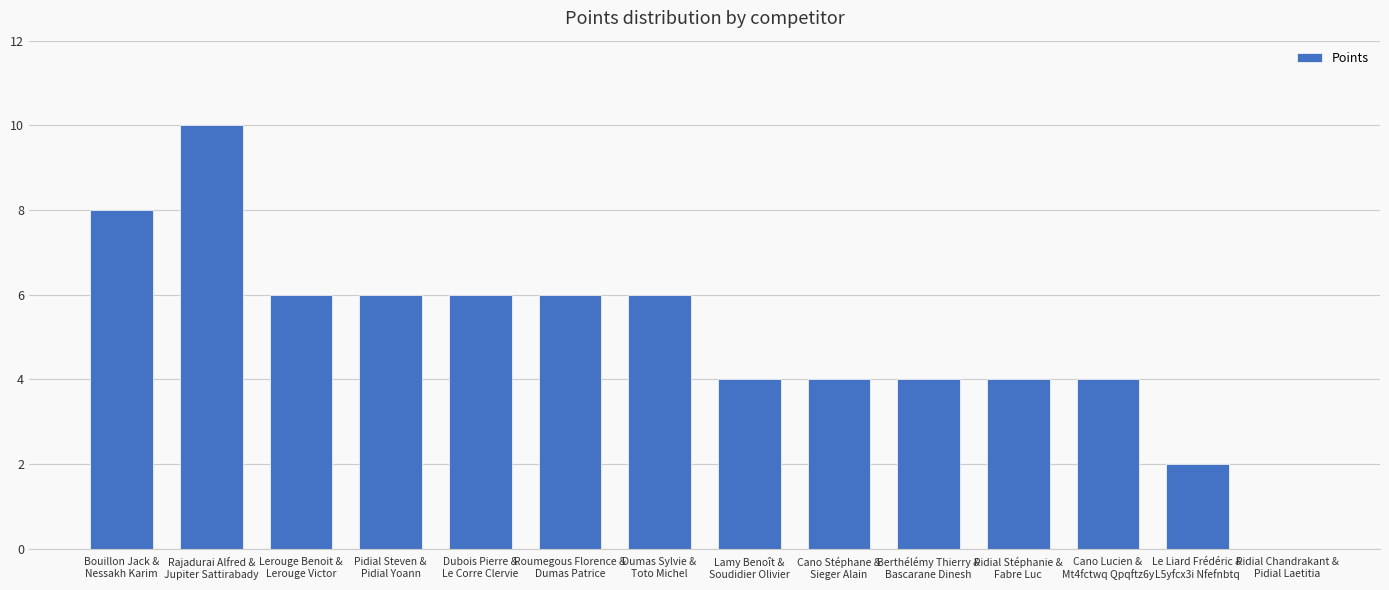

How many series are shown in this chart?

1